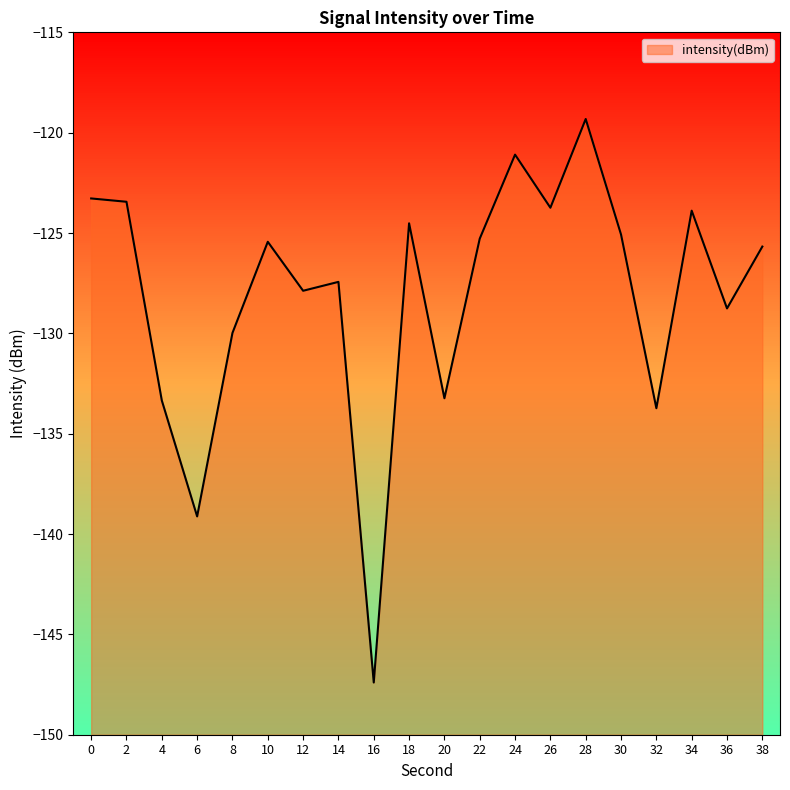

List the labels in order of value, smallest first.

16, 6, 32, 4, 20, 8, 36, 12, 14, 38, 10, 22, 30, 18, 34, 26, 2, 0, 24, 28